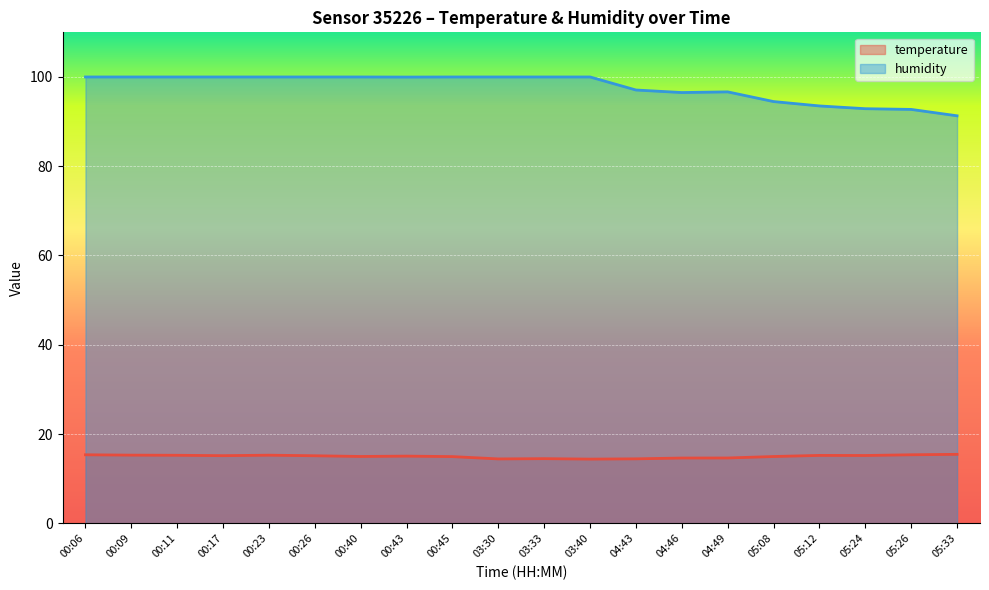

True or false: humidity has a value of 100.0 at 00:06.

True